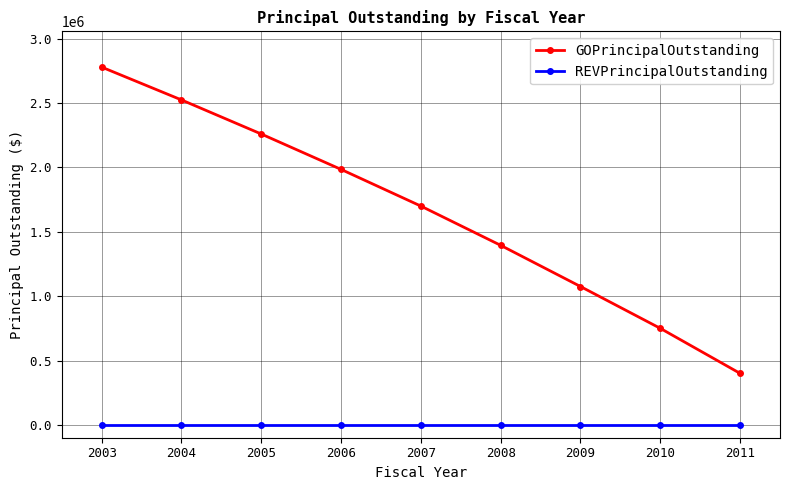

Is the value of REVPrincipalOutstanding at 2010 greater than the value of GOPrincipalOutstanding at 2010?

No